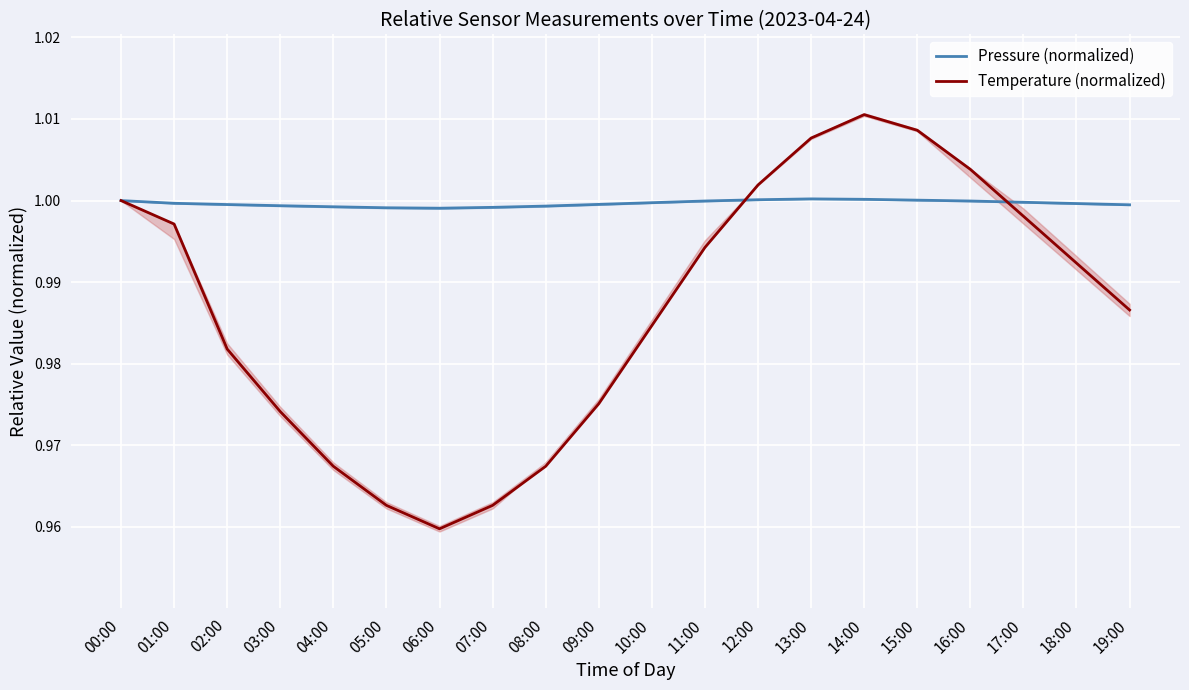

Reading left to right, list all the values displayed in this chart.

Pressure (normalized): 1.0	1.0	1.0	1.0	1.0	1.0	1.0	1.0	1.0	1.0	1.0	1.0	1.0	1.0	1.0	1.0	1.0	1.0	1.0	1.0
Temperature (normalized): 1.0	1.0	1.0	1.0	1.0	1.0	1.0	1.0	1.0	1.0	1.0	1.0	1.0	1.0	1.0	1.0	1.0	1.0	1.0	1.0